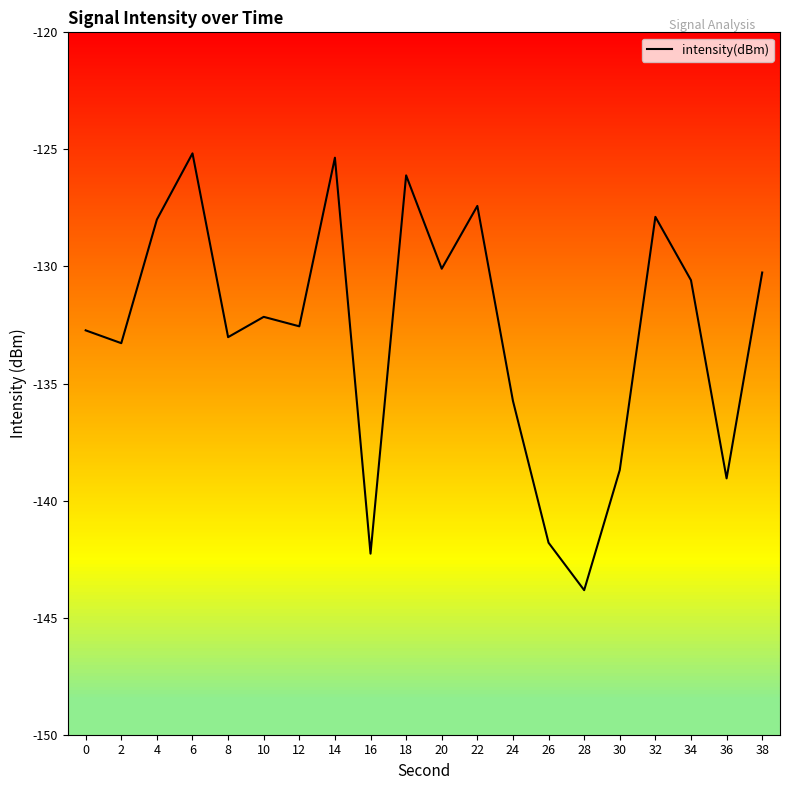

Is this an area chart (filled region under the line)?

No